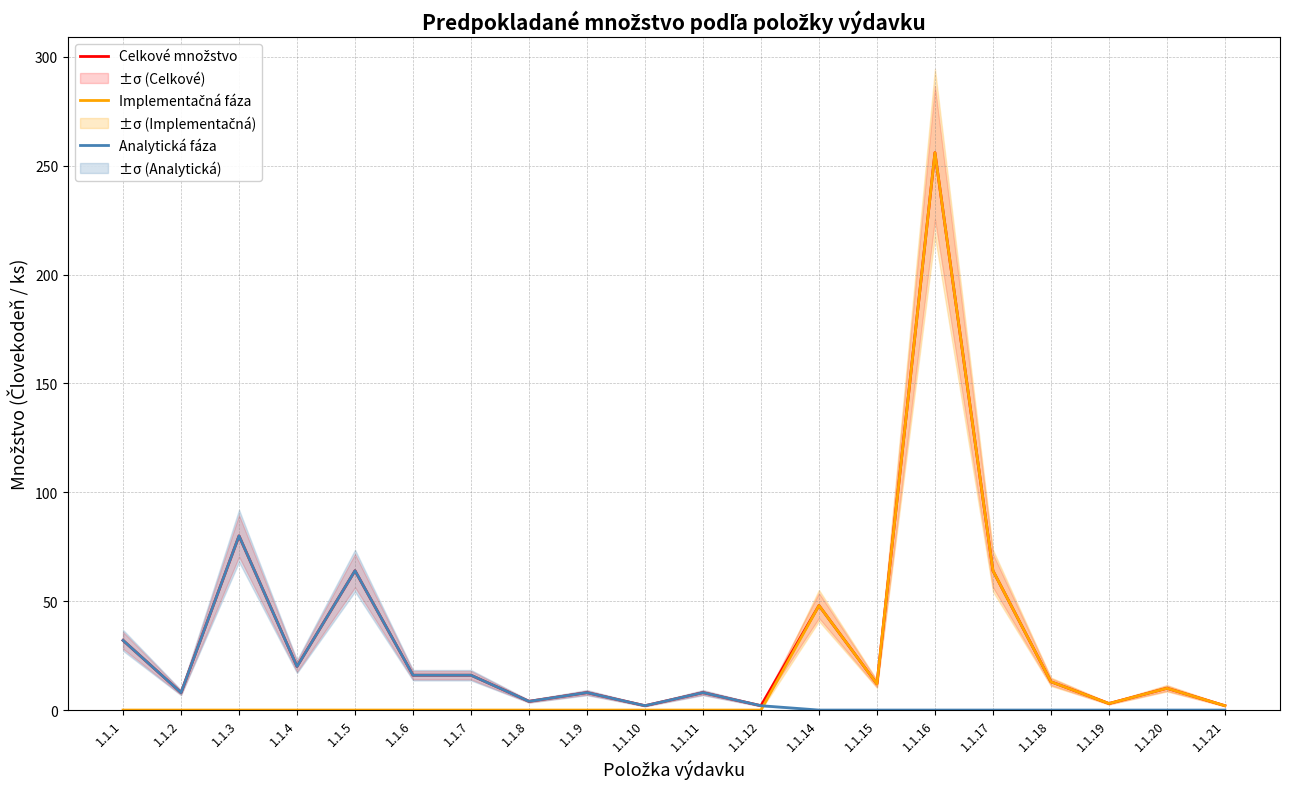

Between 1.1.1 and 1.1.20, which series saw the biggest shift?

Analytická fáza